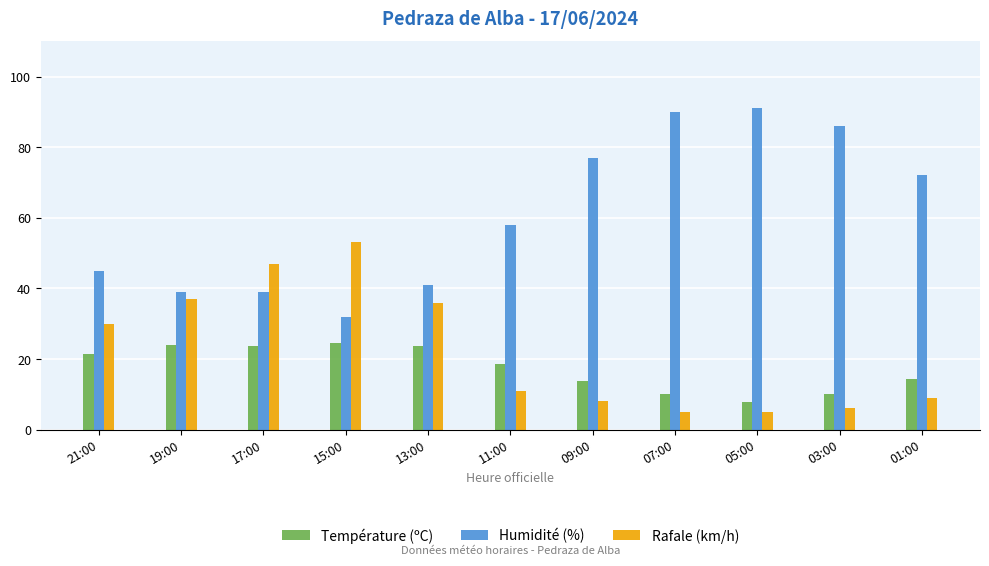

Which category has the highest value across all series?

05:00